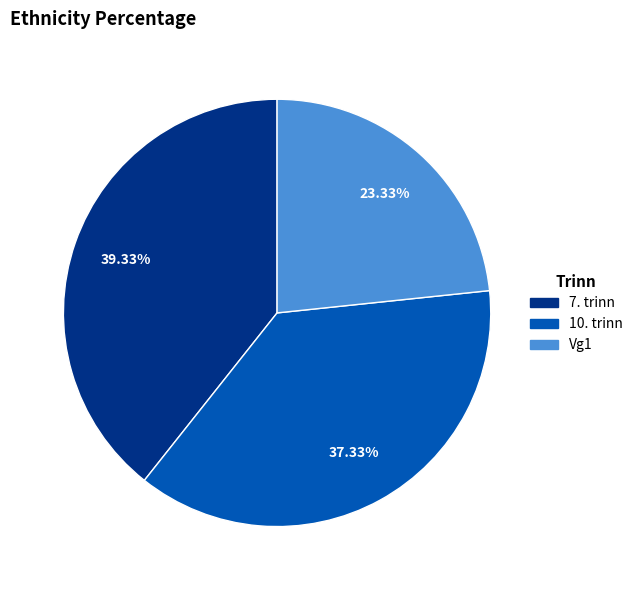

What percentage is NOT represented by 7. trinn?

60.7%